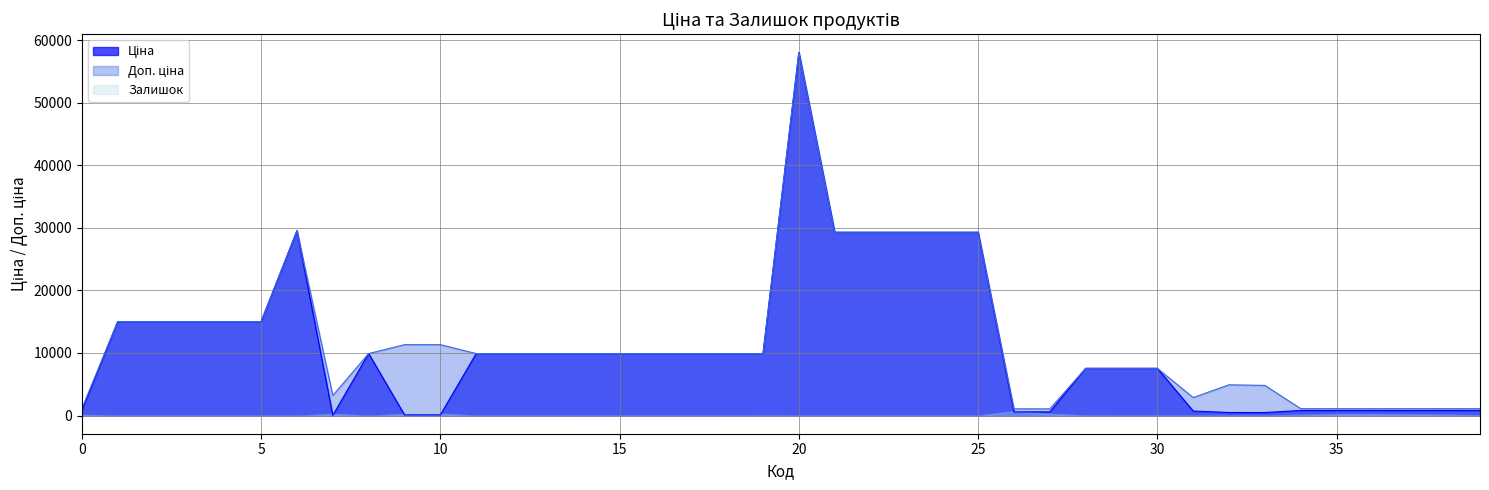

At which category is the sum across all series the highest?

20